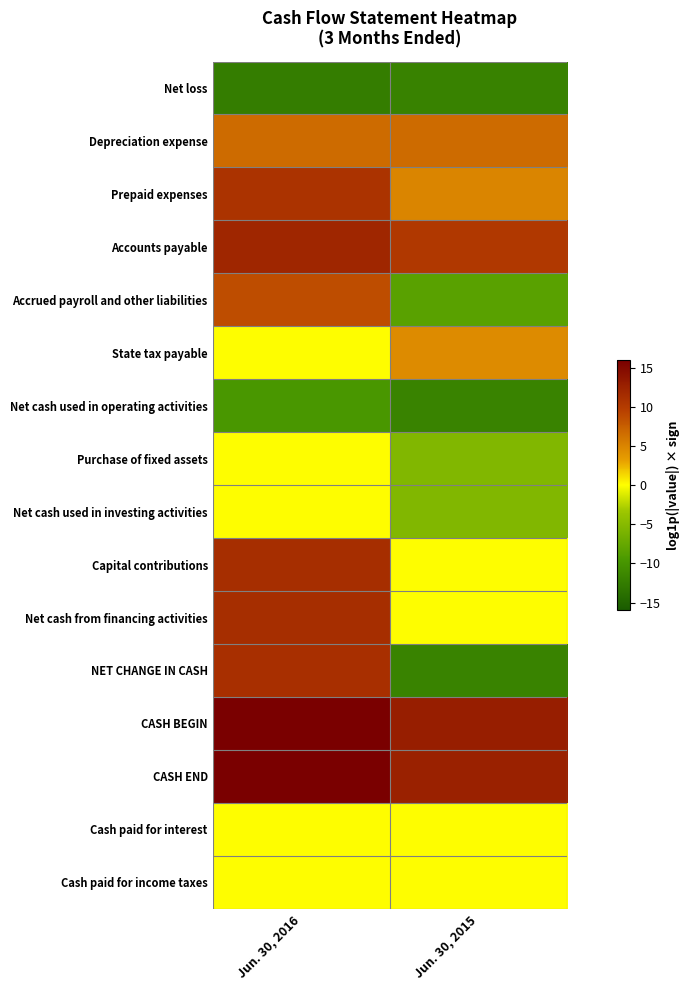

At which category is the sum across all series the highest?

Jun. 30, 2016